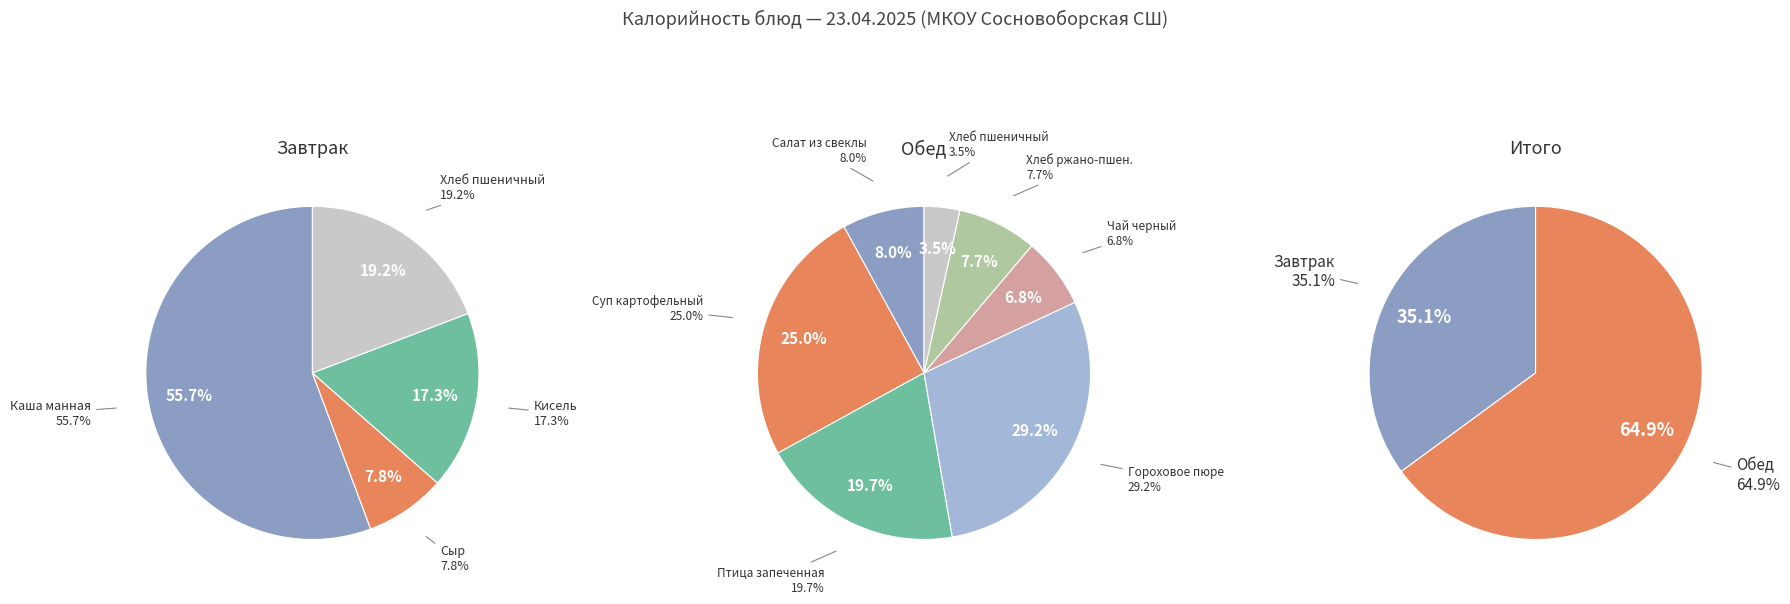

Is it true that Чай черный is 1% of the pie?

False